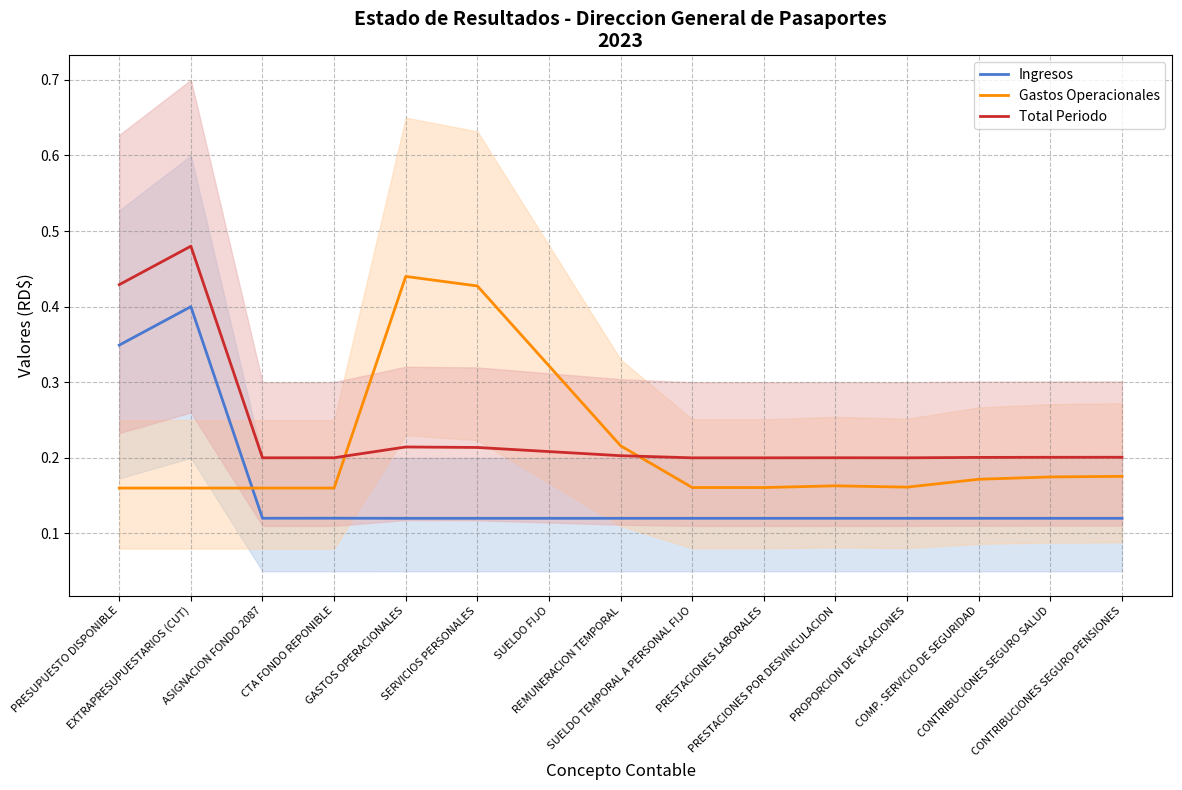

Is it true that Total Periodo equals 0.2 at SERVICIOS PERSONALES?

True